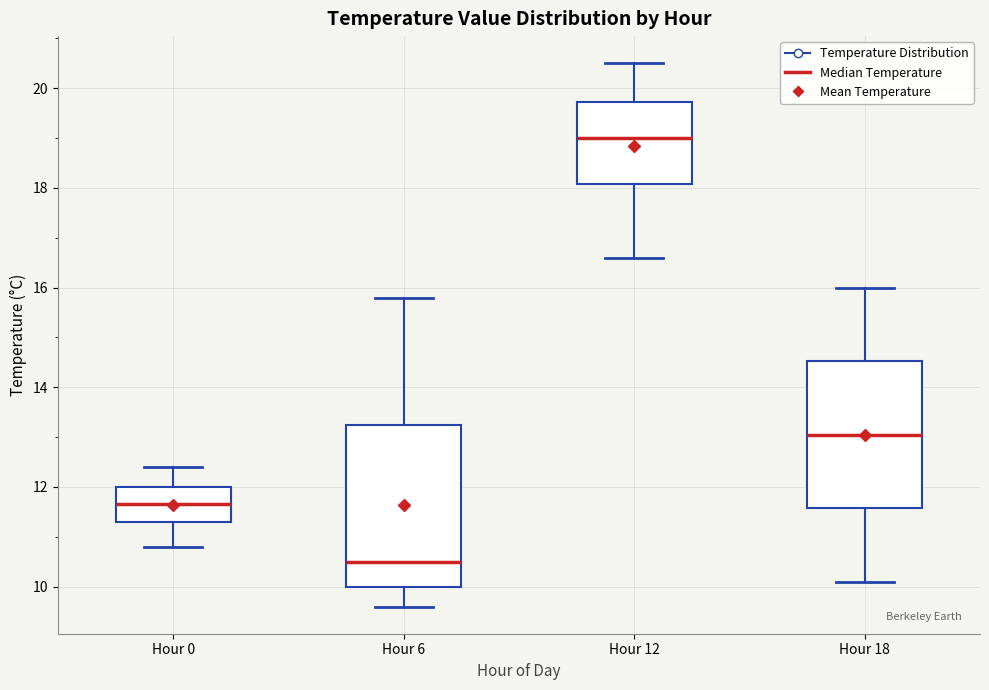

Which box's median line is the highest?

Hour 12